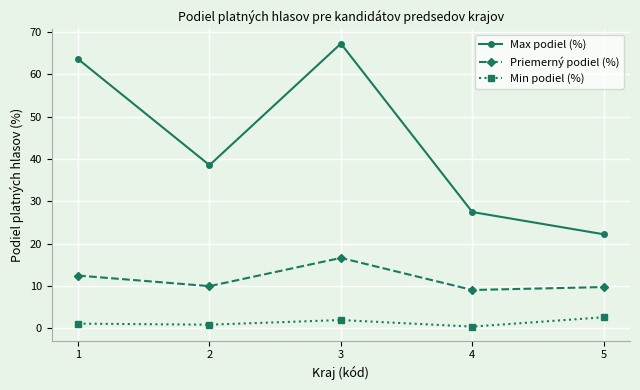

What are all the series names shown in the legend?

Max podiel (%), Priemerný podiel (%), Min podiel (%)